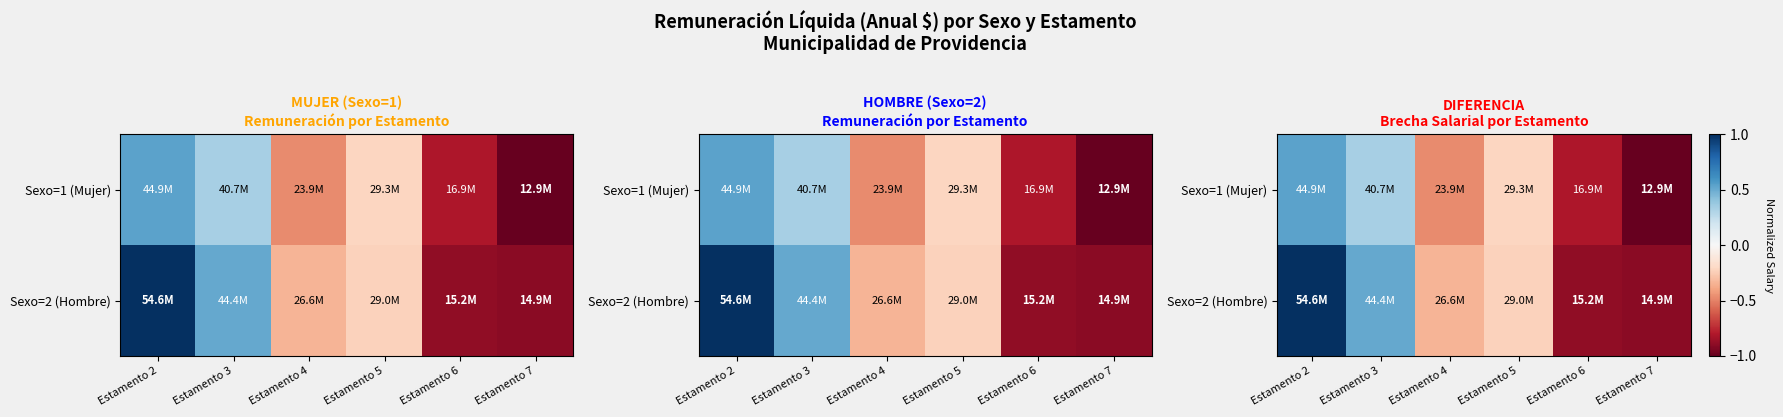

The Sexo=2 (Hombre) series shows -1.3 at Estamento 6. True or false?

False